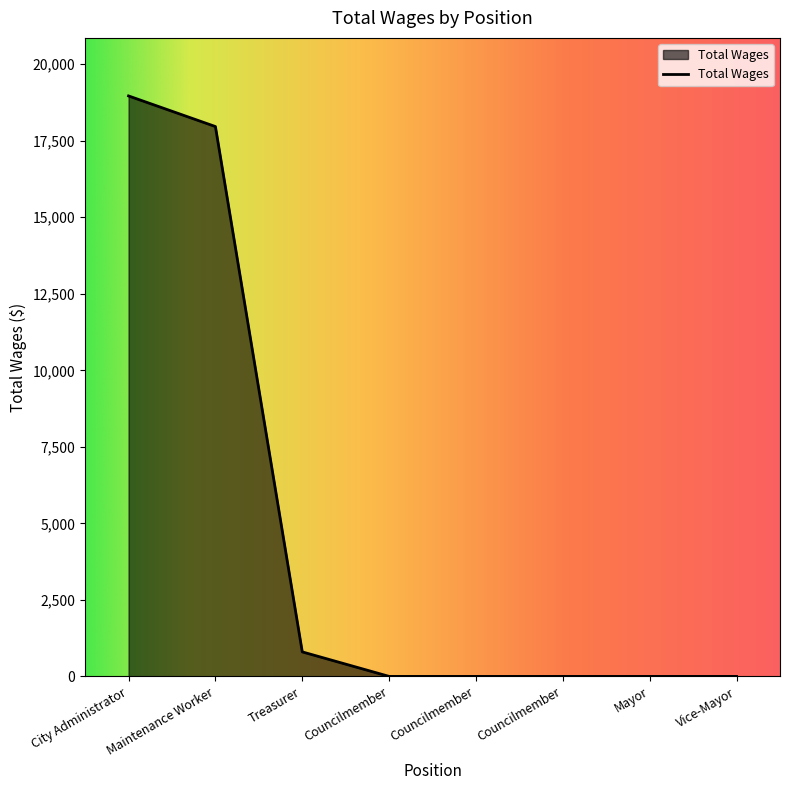

Reading left to right, transcribe all the data shown in this chart.

18965	17965	801	0	0	0	0	0